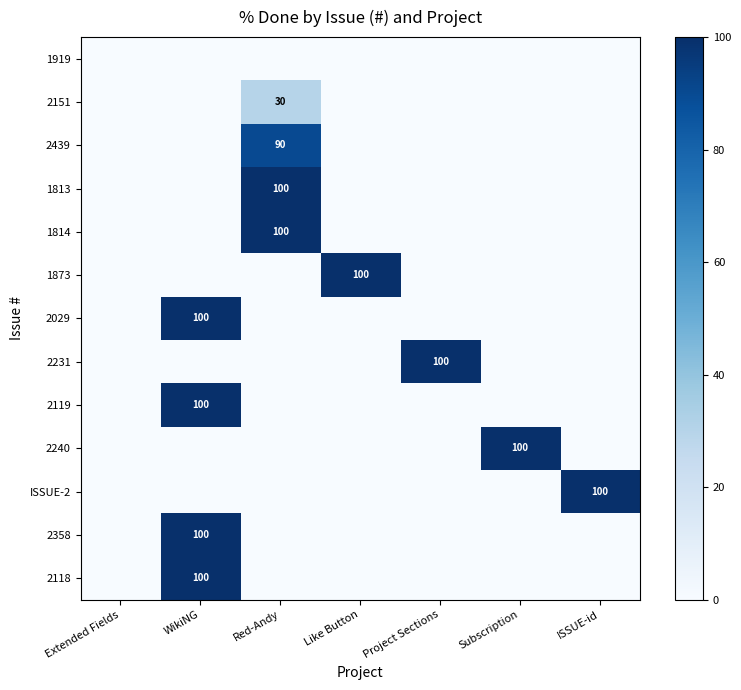

The value of 1873 at Like Button is 100. True or false?

True